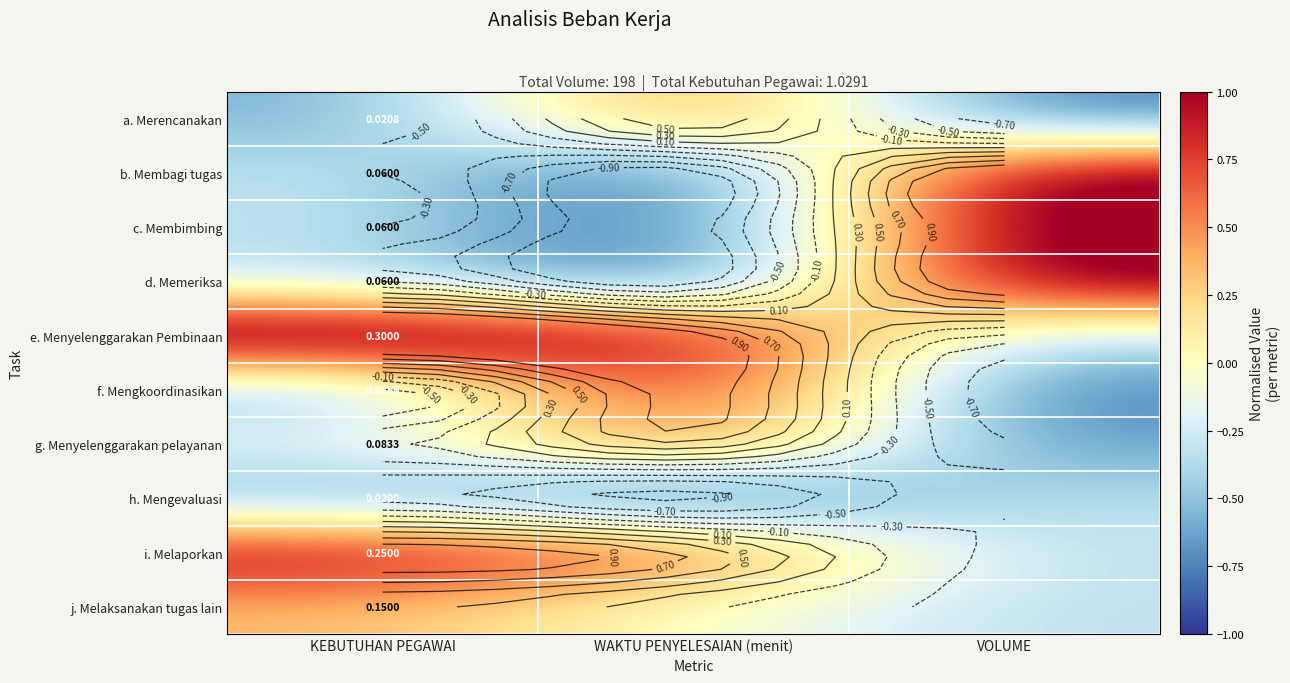

At how many categories does at least one series exceed 1?

3